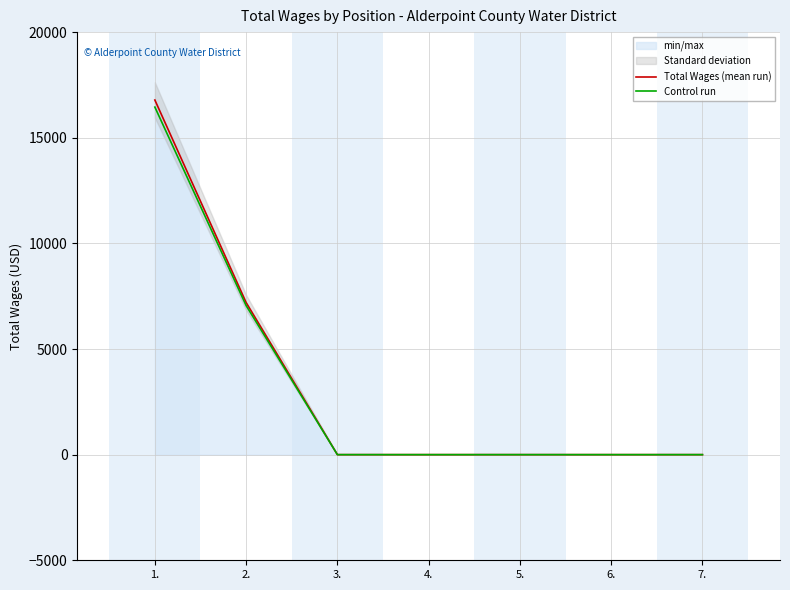

Rank the series by their maximum value, from lowest to highest.

Control run, Total Wages (mean run)